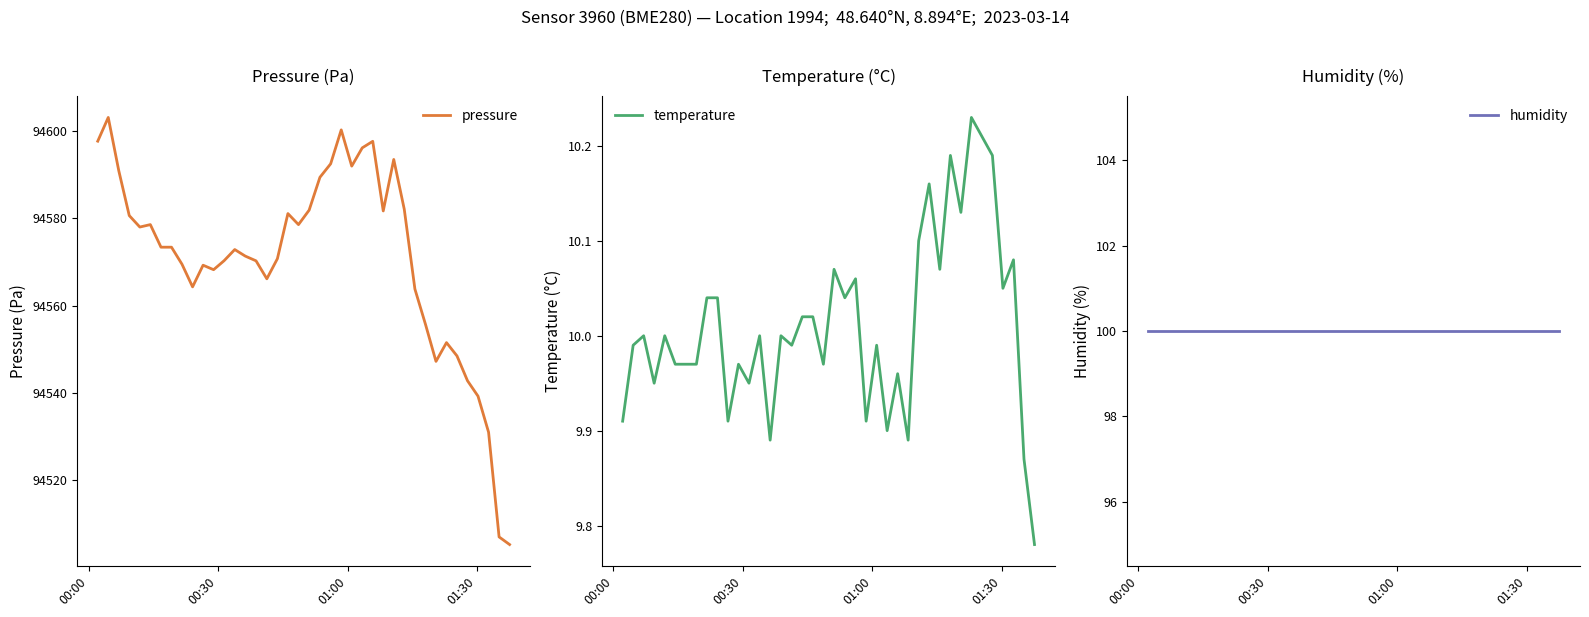

Is this an area chart (filled region under the line)?

No